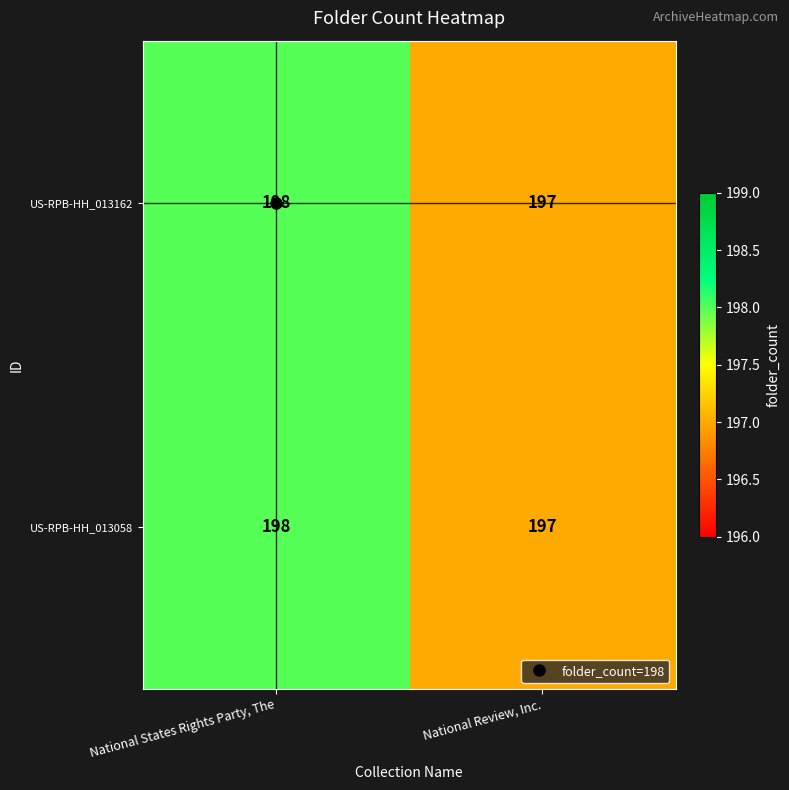

The value of US-RPB-HH_013058 at National States Rights Party, The is 198. True or false?

True